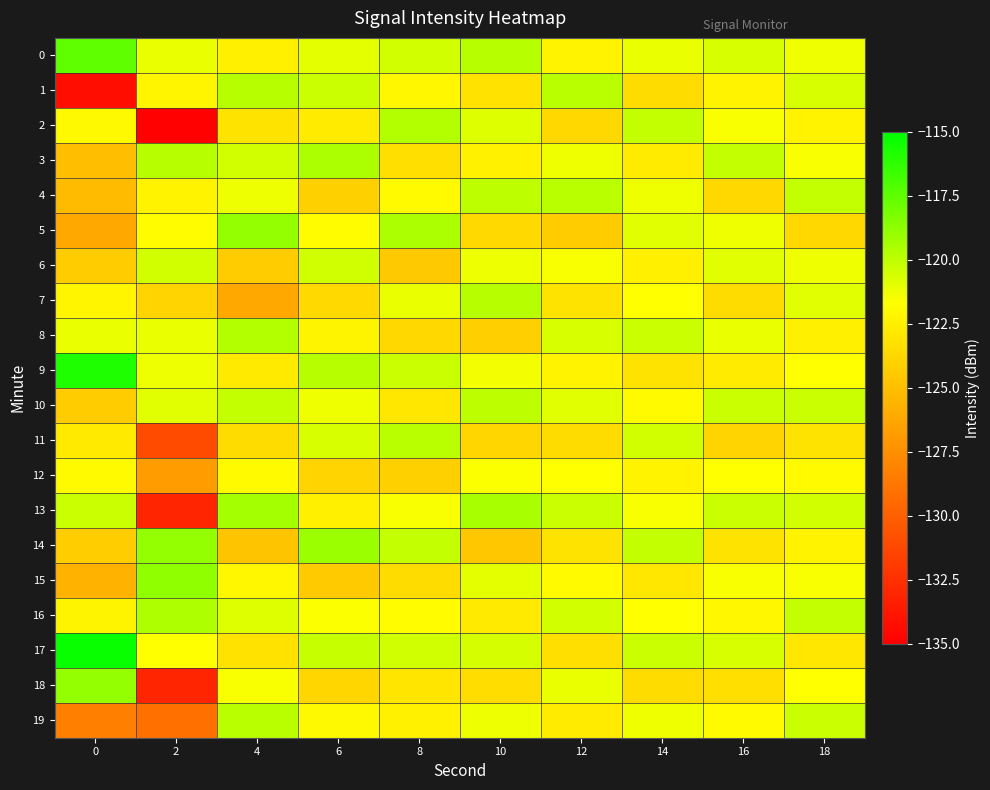

Which has a higher value, 8 or 16?

8